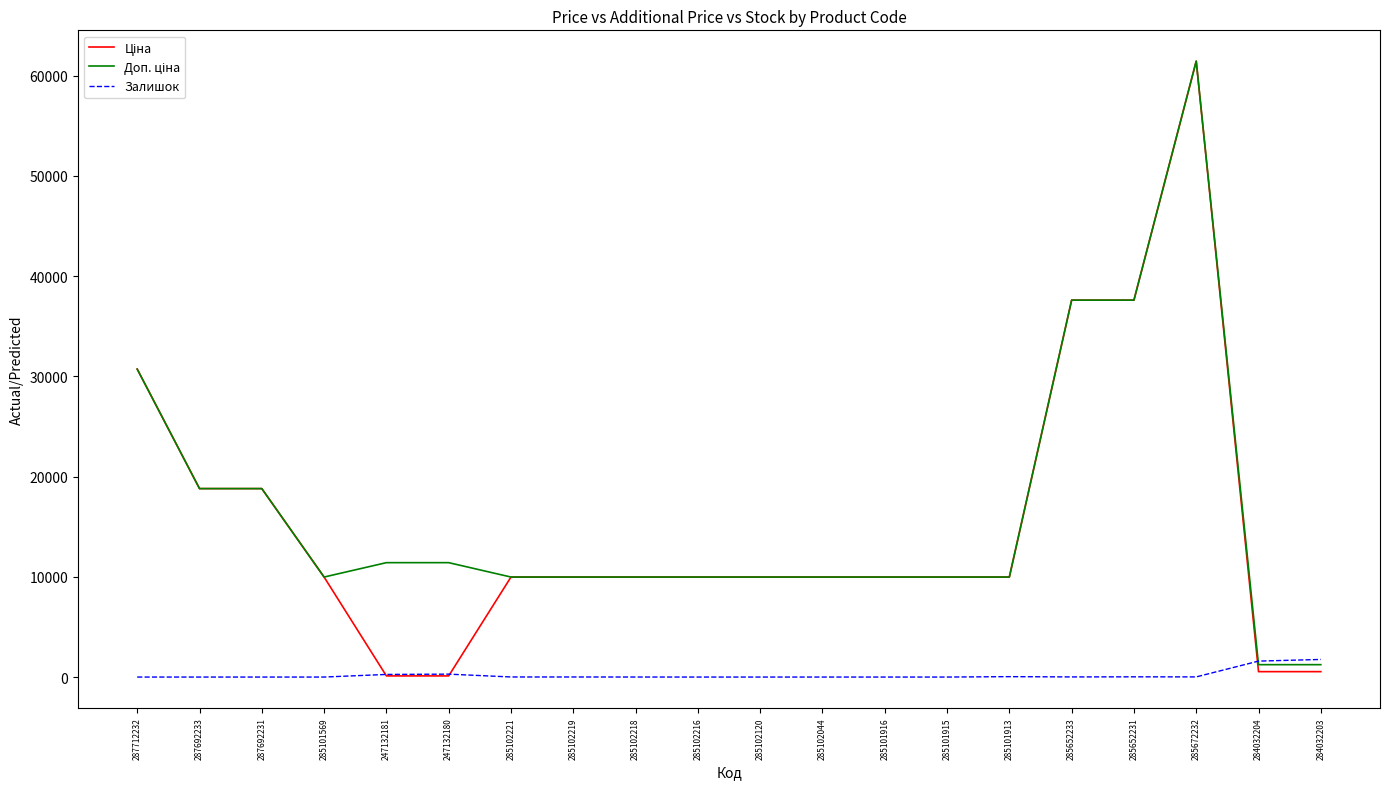

Does the chart display data point markers on the line(s)?

No